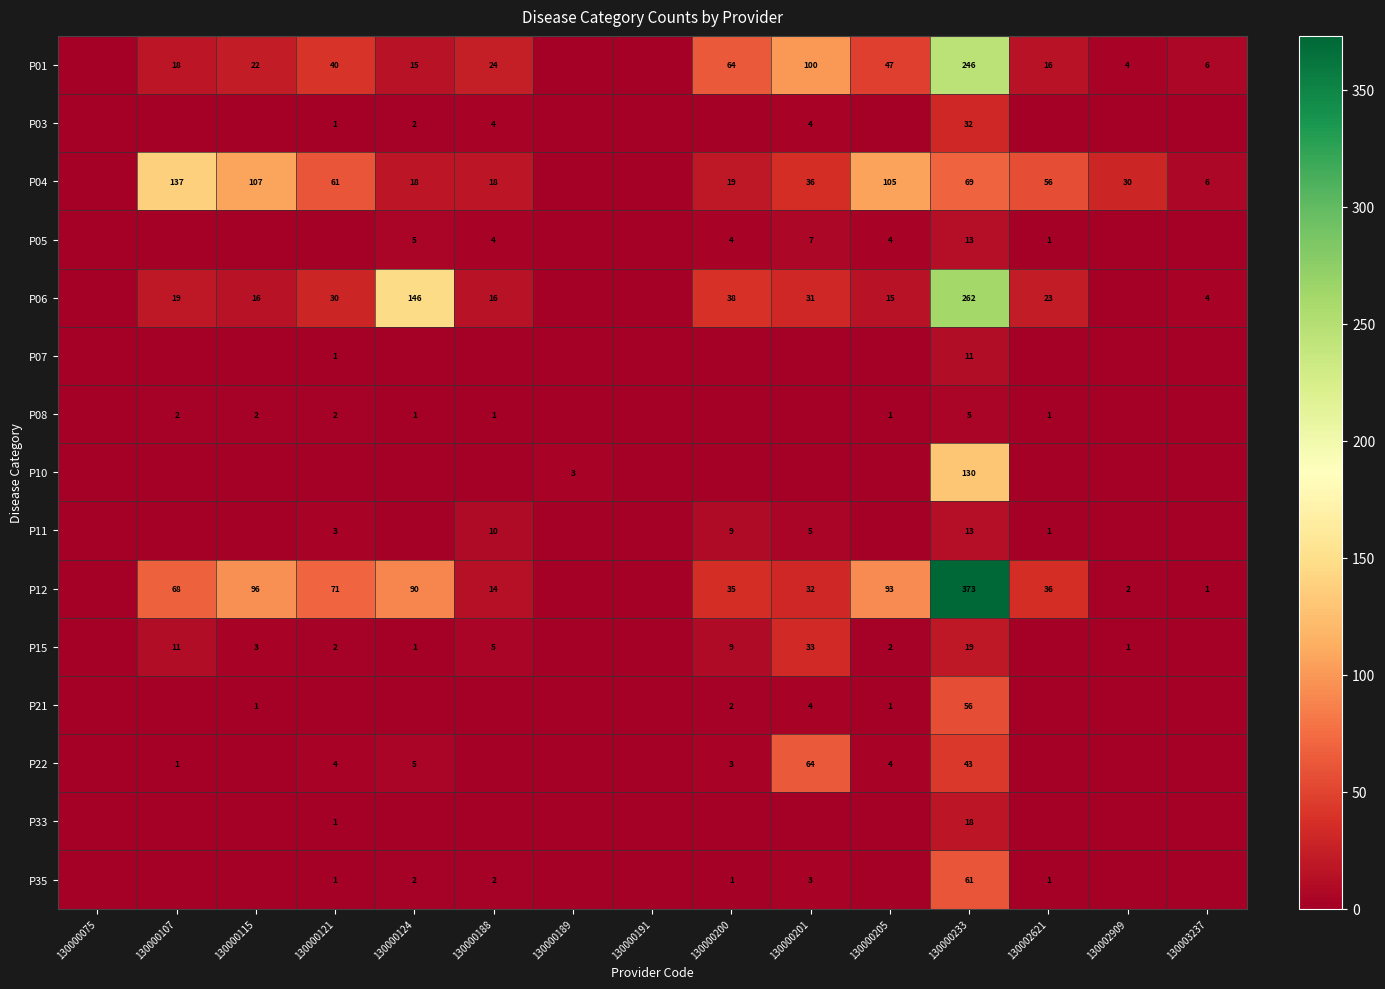

What is the spread (max minus min) of values at 130000233?

368